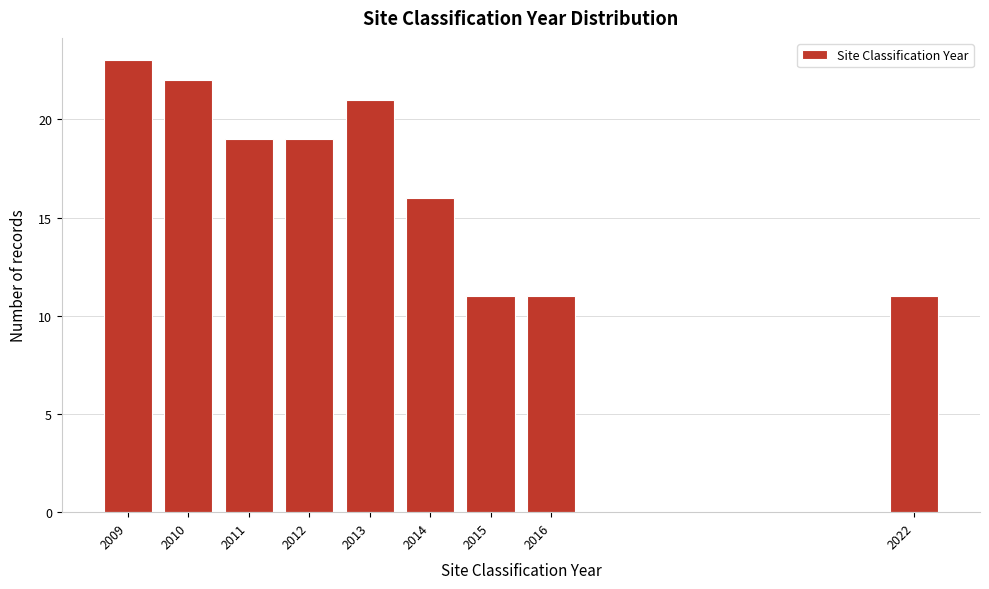

Reading left to right, what are all the values shown in this chart?

2009=23	2010=22	2011=19	2012=19	2013=21	2014=16	2015=11	2016=11	2022=11